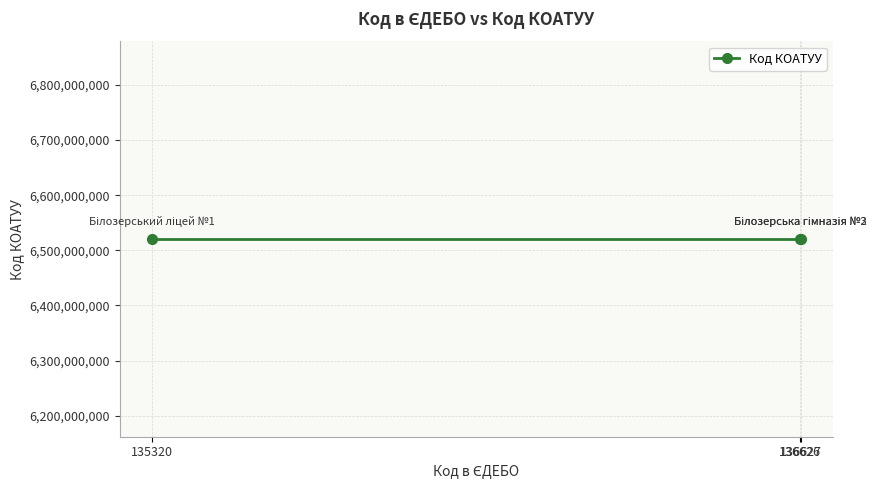

How many categories are shown in the chart?

3